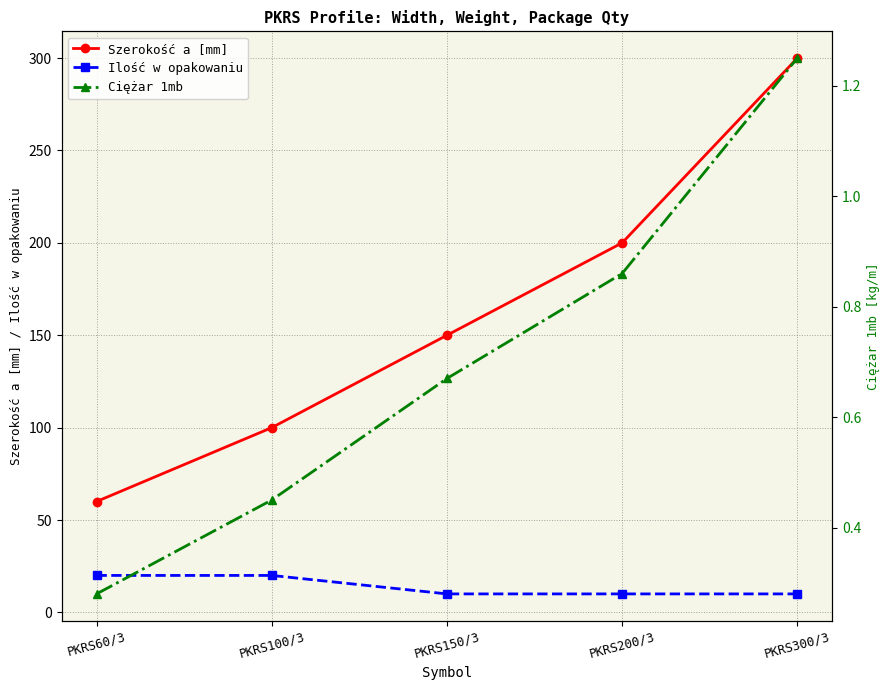

Which series has the largest total across all categories?

Szerokość a [mm]